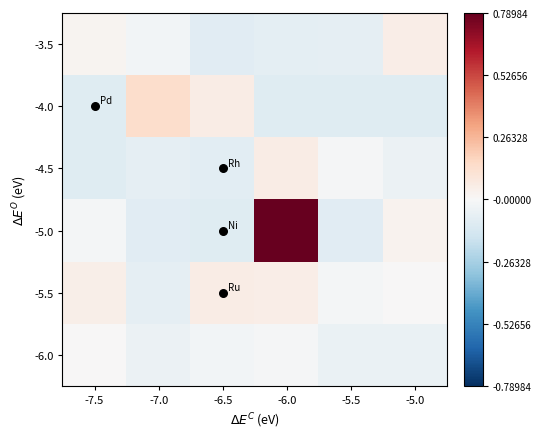

What is the minimum value shown in the chart?

-0.1